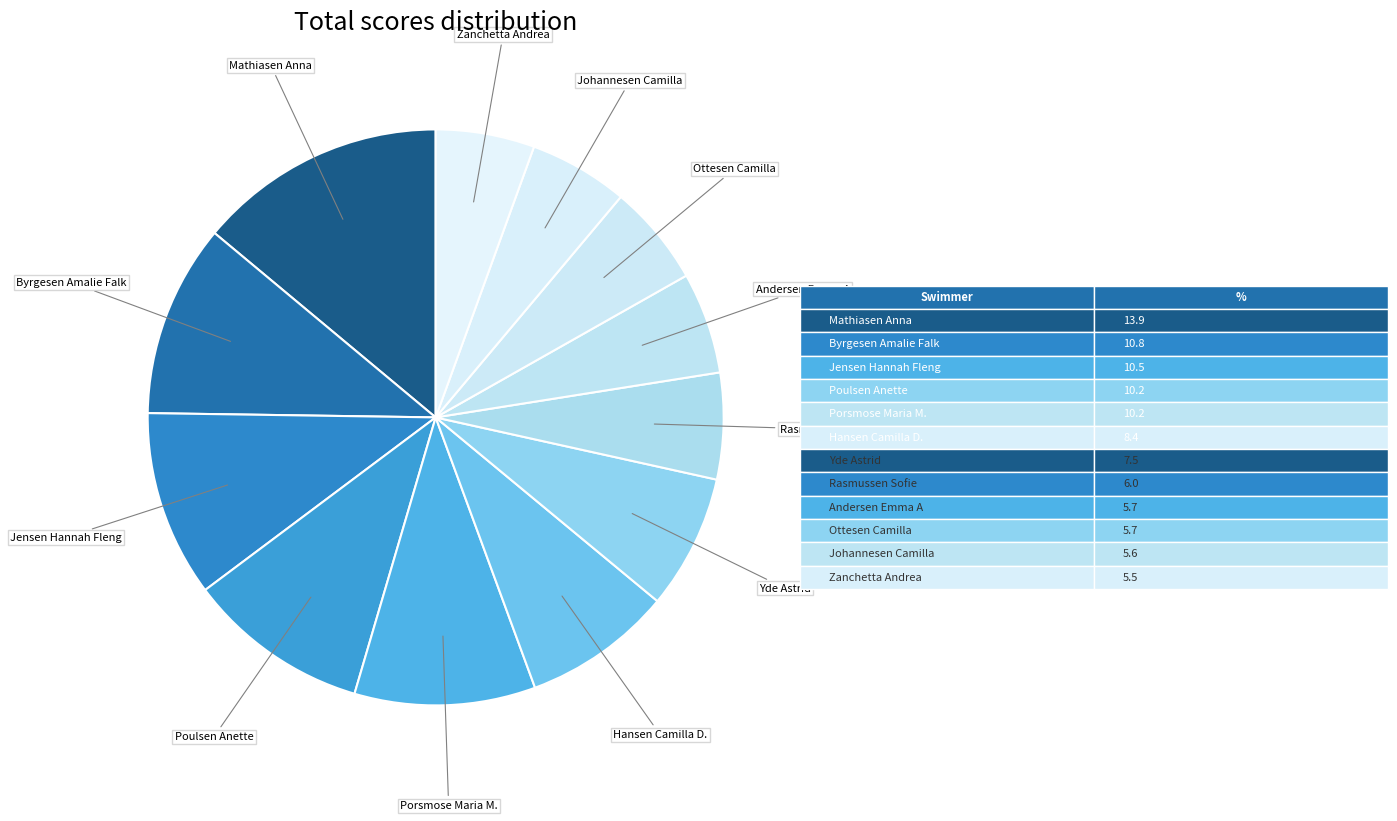

Which category has the biggest portion of the pie?

Mathiasen Anna